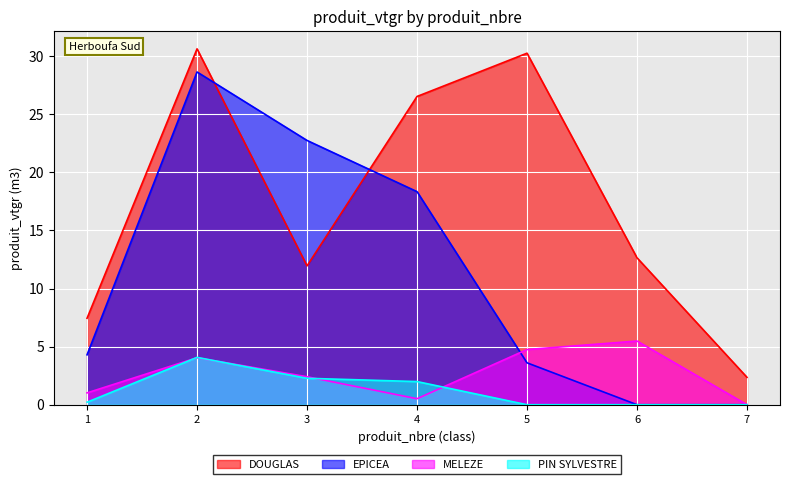

How many data points in DOUGLAS are above 12?

4